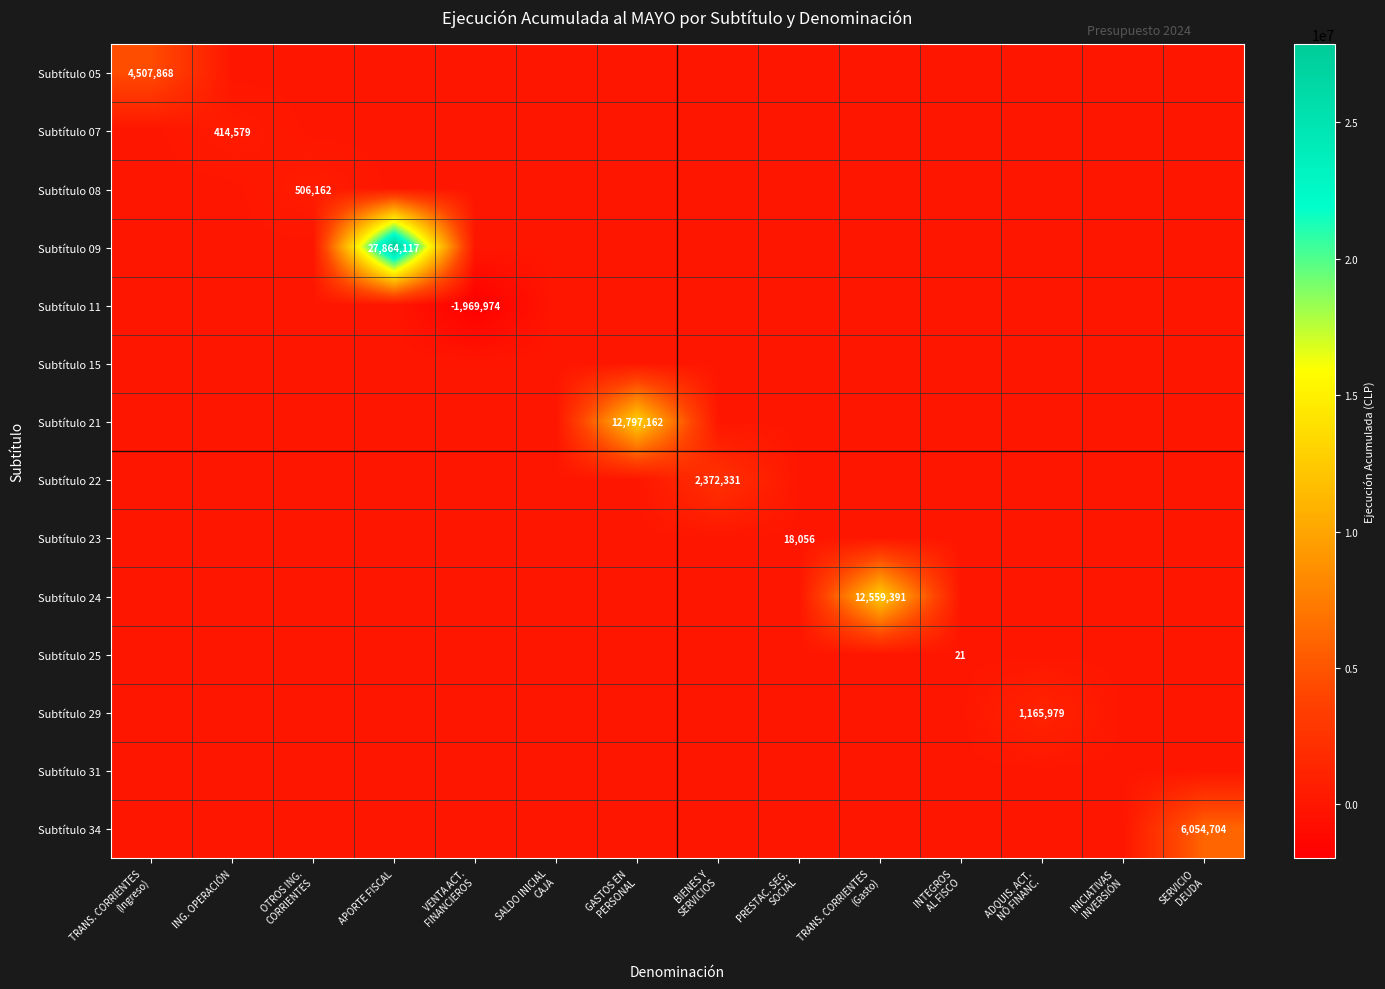

Is it true that Subtítulo 11 equals 0 at SALDO INICIAL CAJA?

True